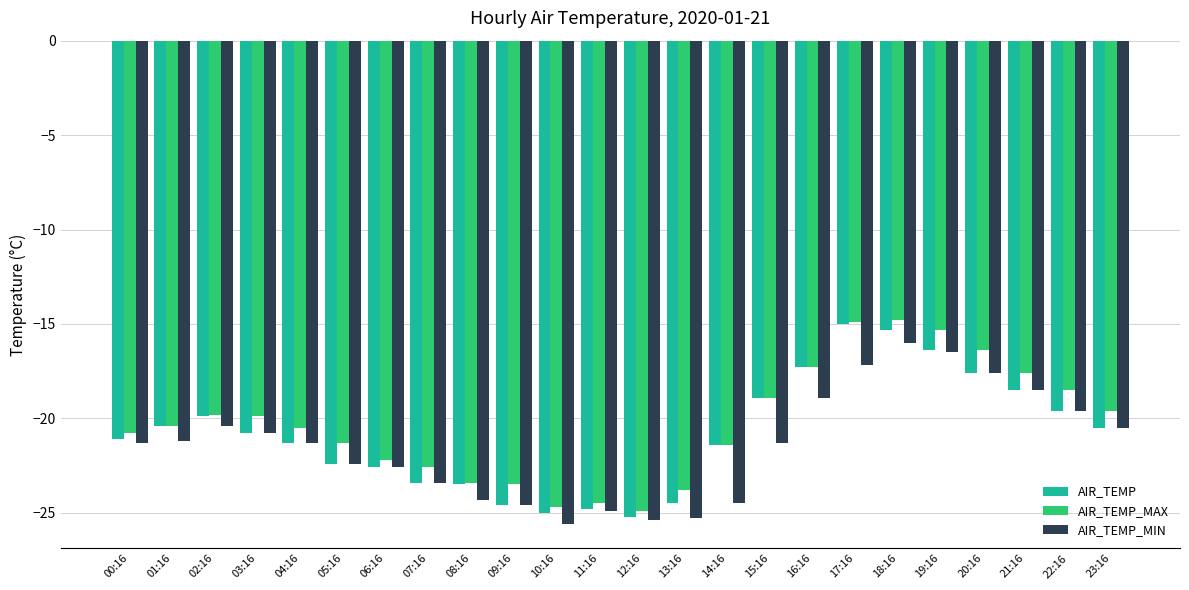

Which series changed the most between 05:16 and 10:16?

AIR_TEMP_MAX